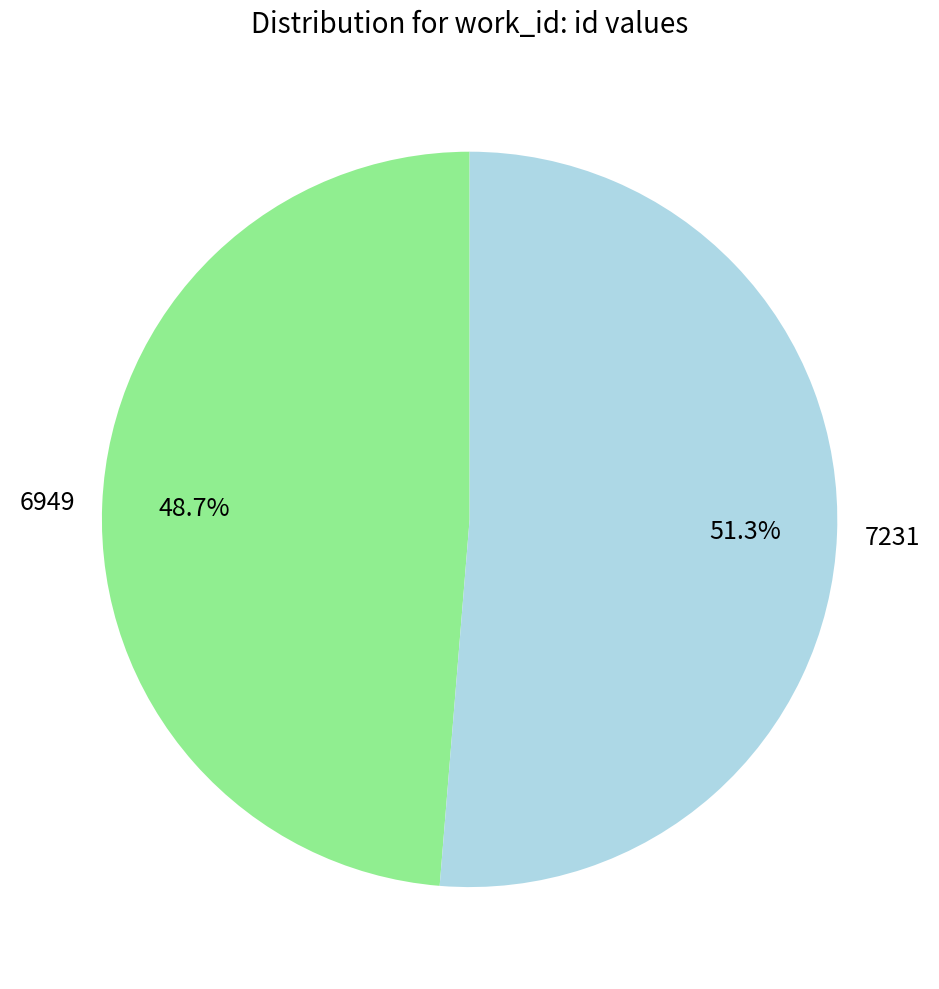

Is there any slice that represents more than half of the pie?

Yes